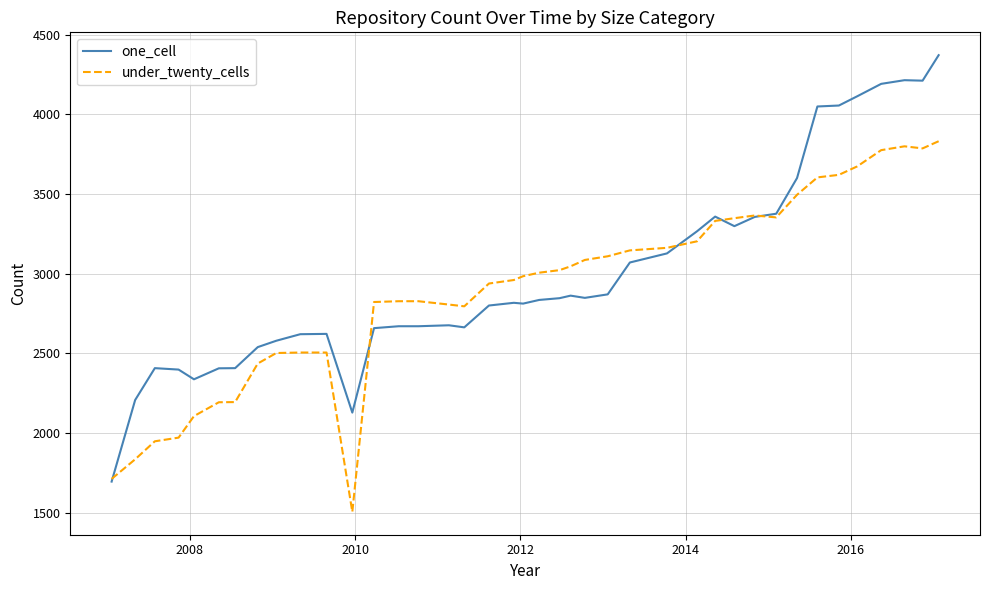

Rank the series by their maximum value, from highest to lowest.

one_cell, under_twenty_cells